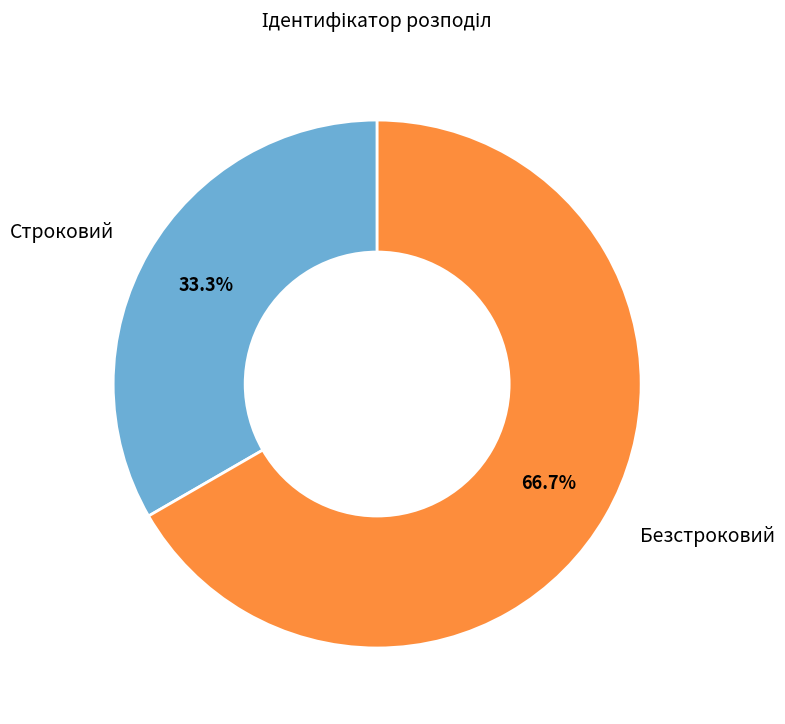

Combined, do Безстроковий and Строковий account for over 50%?

Yes